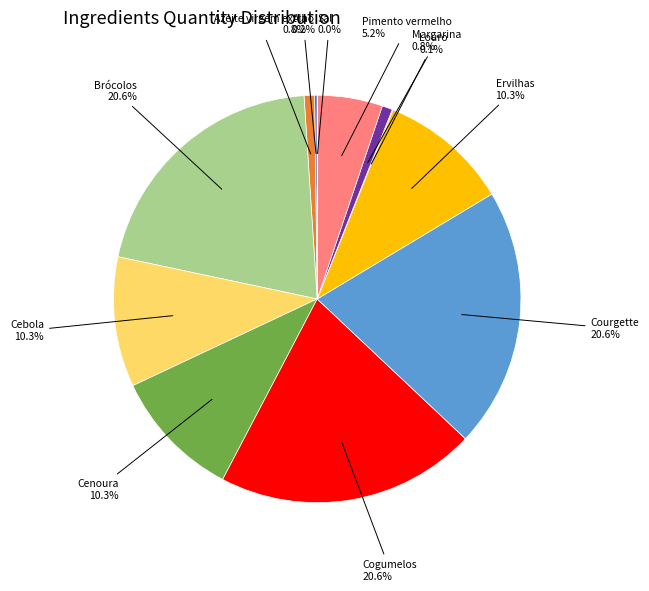

Does any single category account for the majority?

No